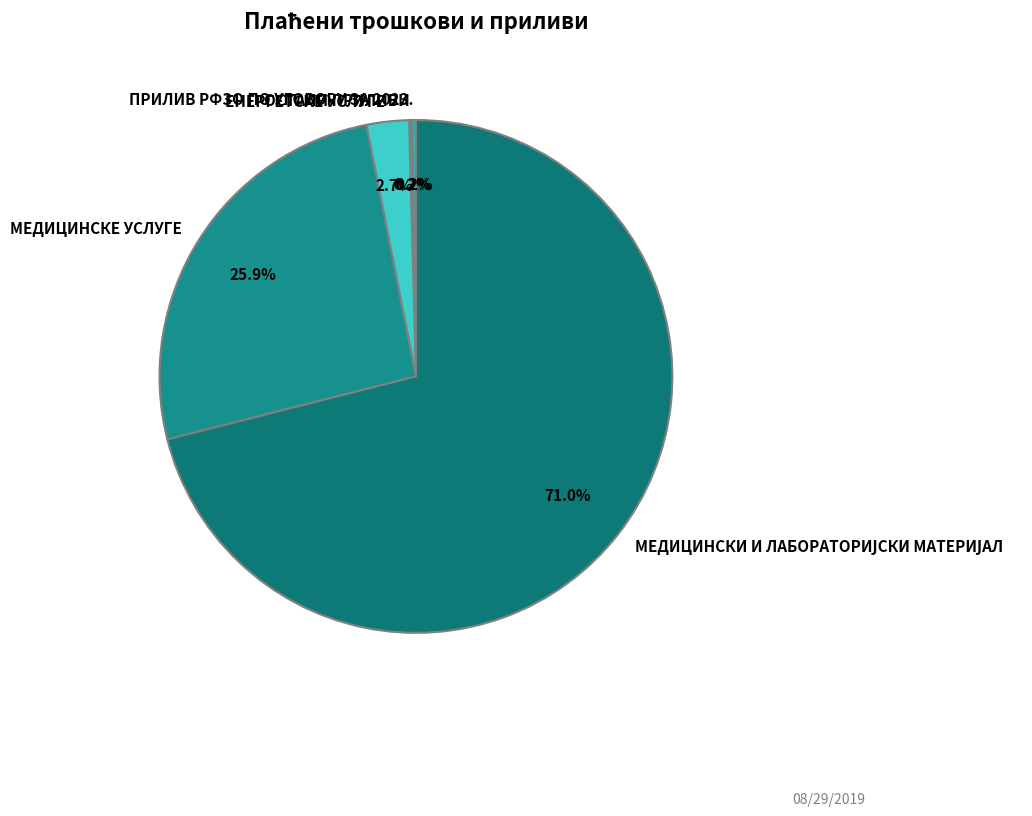

How much of the chart is everything except ЕНЕРГЕТСКЕ УСЛУГЕ?

97.3%